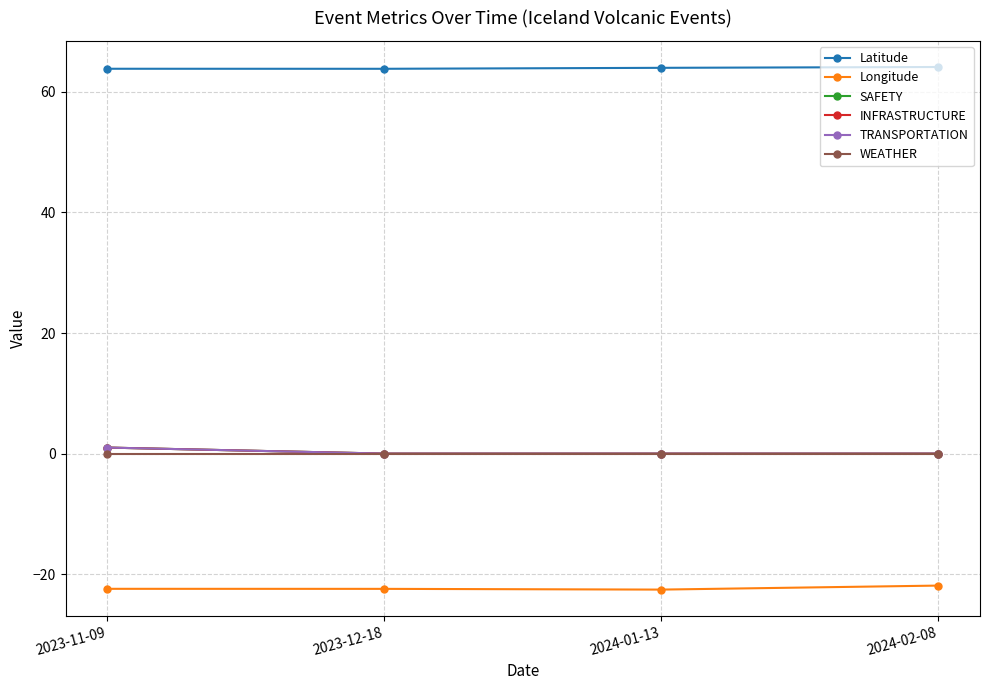

True or false: SAFETY has more than 1 points higher than both neighbors.

False